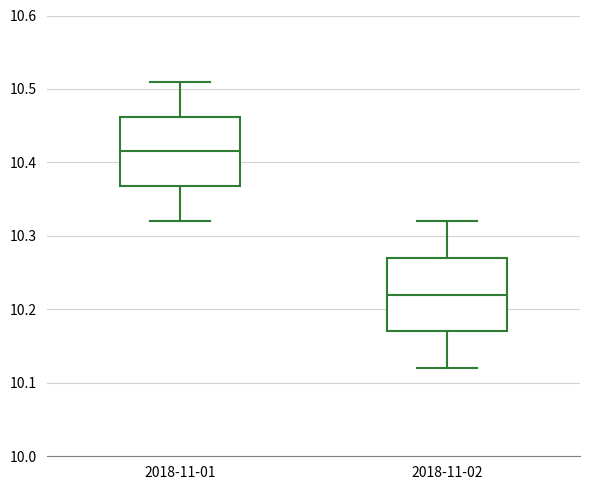

Which box has the highest median line?

2018-11-01